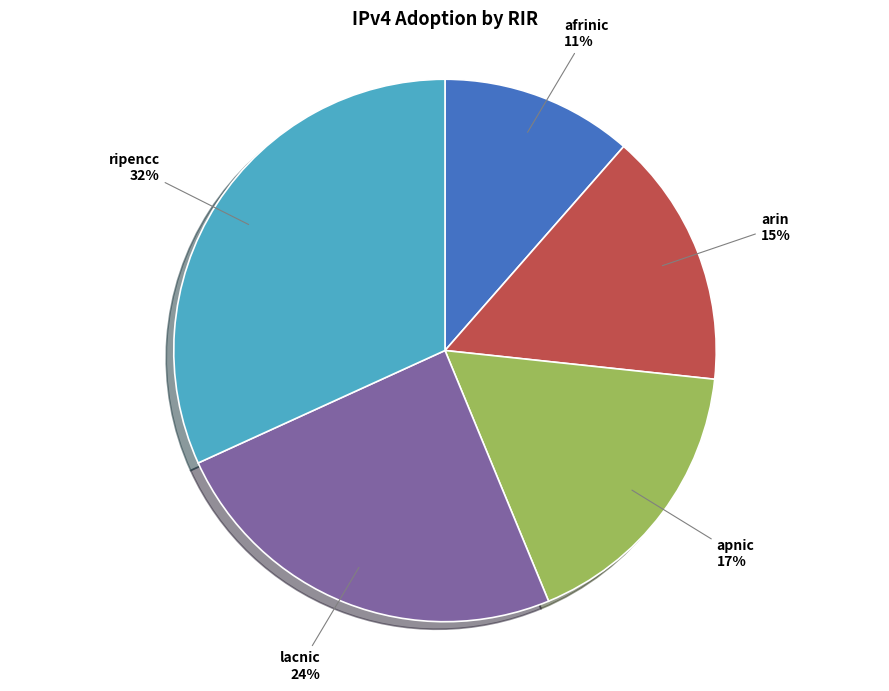

What percentage is the ripencc slice, to the nearest percent?

32%